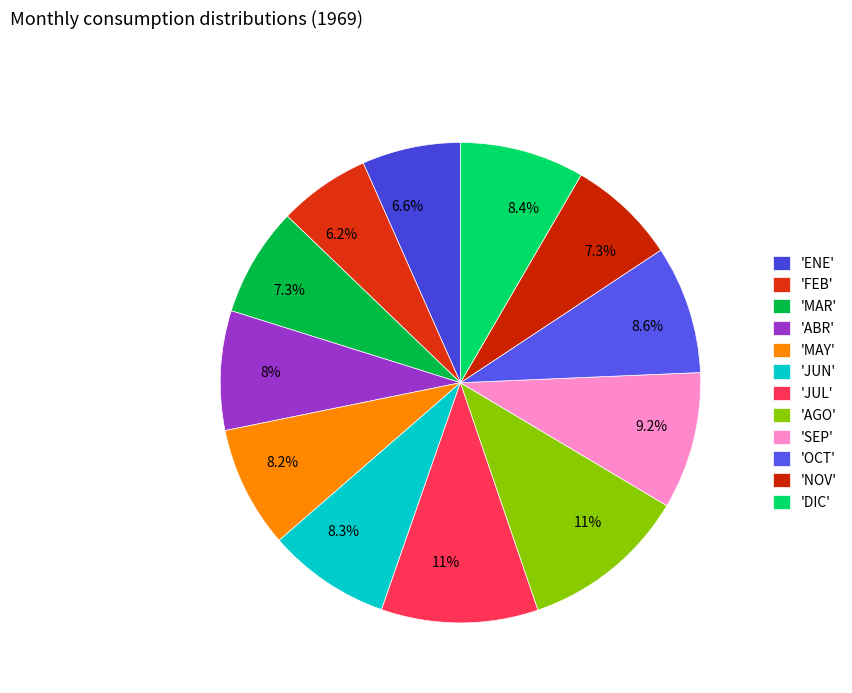

How many segments does this pie chart have?

12